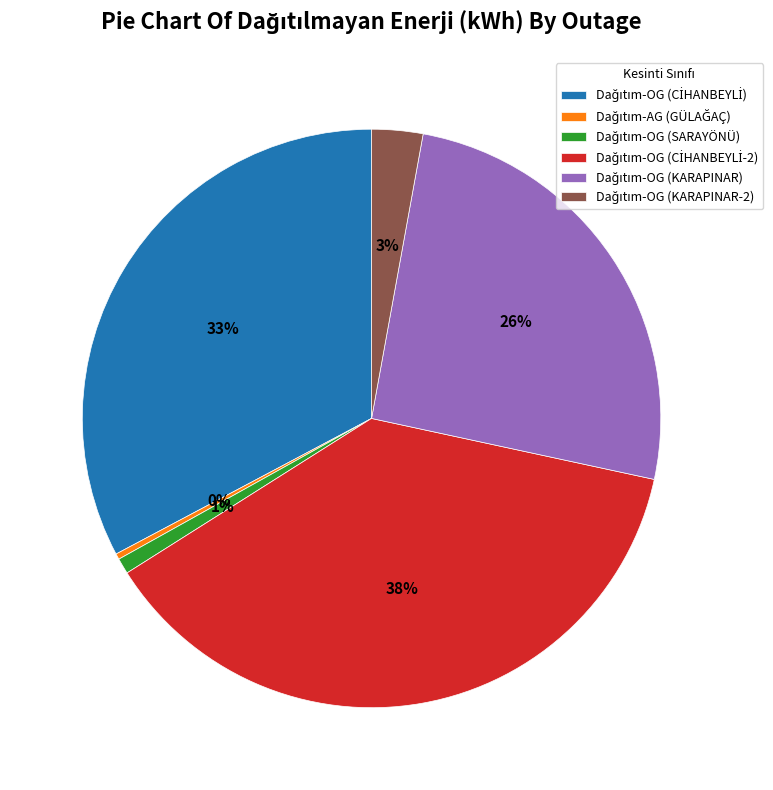

Is there any slice that represents more than half of the pie?

No